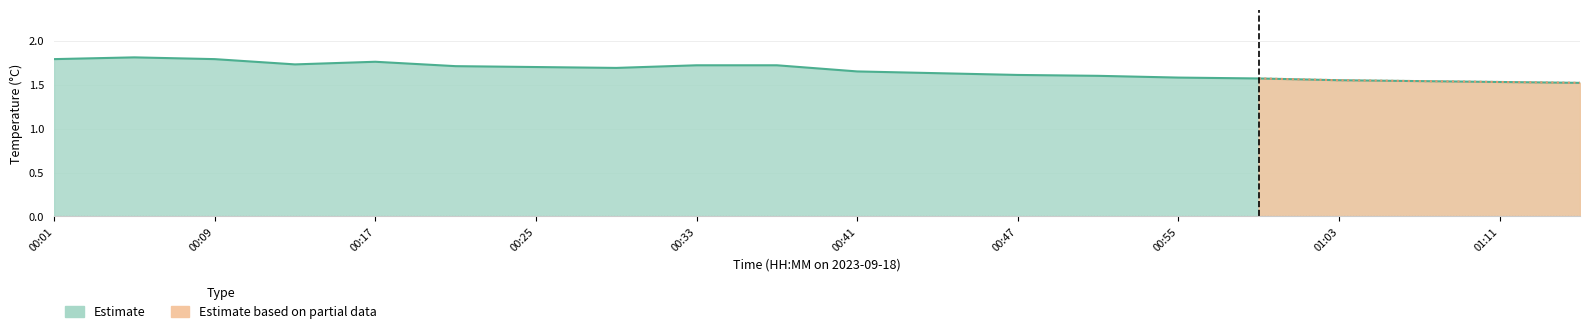

At which category does the chart reach its minimum across all series?

01:15